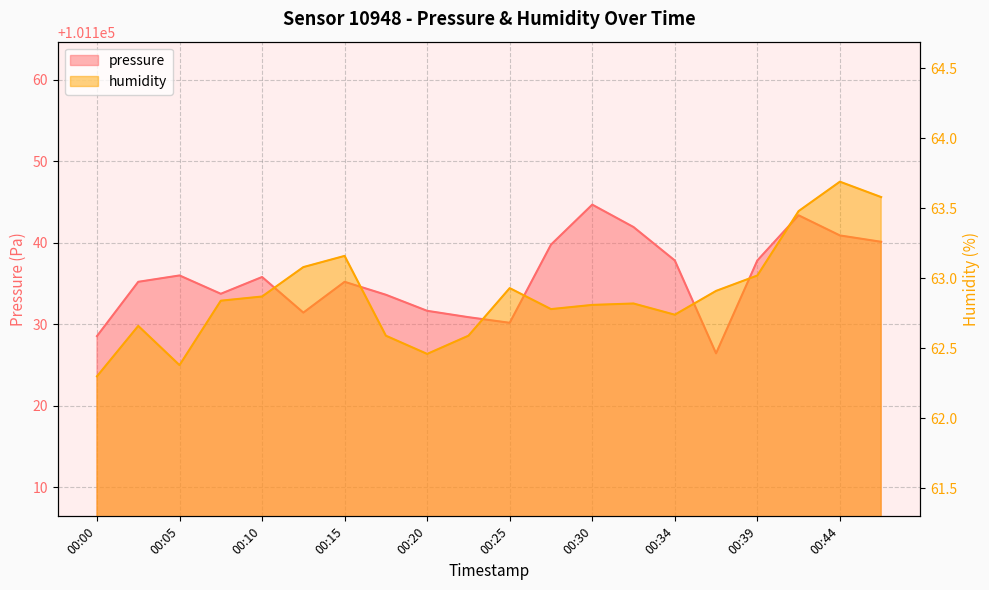

Reading left to right, extract all data points from this chart.

pressure: 101128.6	101135.2	101136.0	101133.8	101135.8	101131.4	101135.2	101133.6	101131.7	101130.9	101130.2	101139.8	101144.7	101141.9	101137.8	101126.4	101137.8	101143.4	101140.9	101140.1
humidity: 62.3	62.7	62.4	62.8	62.9	63.1	63.2	62.6	62.5	62.6	62.9	62.8	62.8	62.8	62.7	62.9	63.0	63.5	63.7	63.6